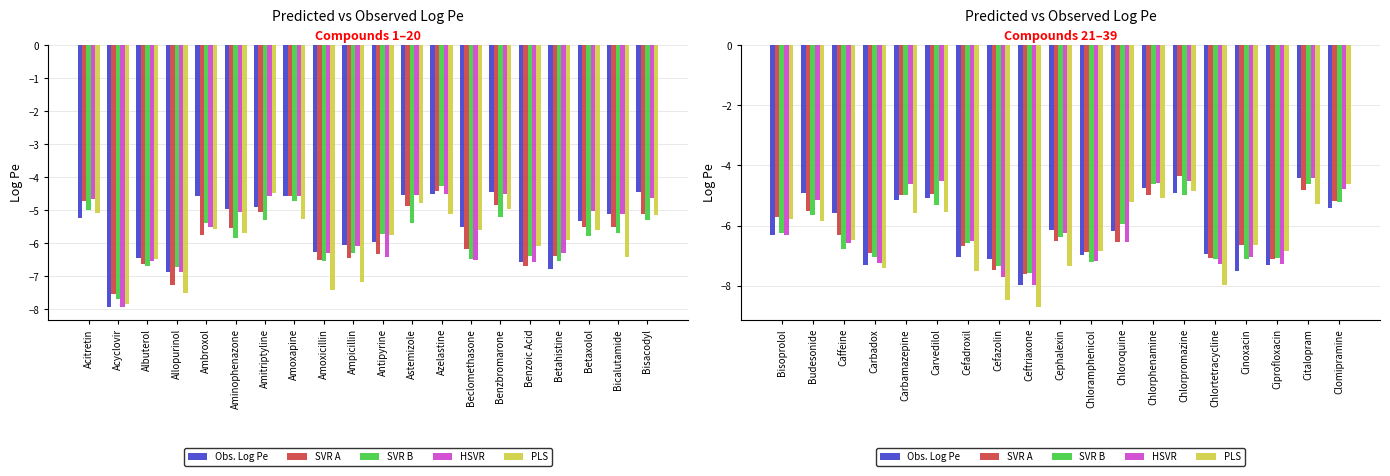

What is the value of the HSVR bar at the 6th from the left?

-4.5